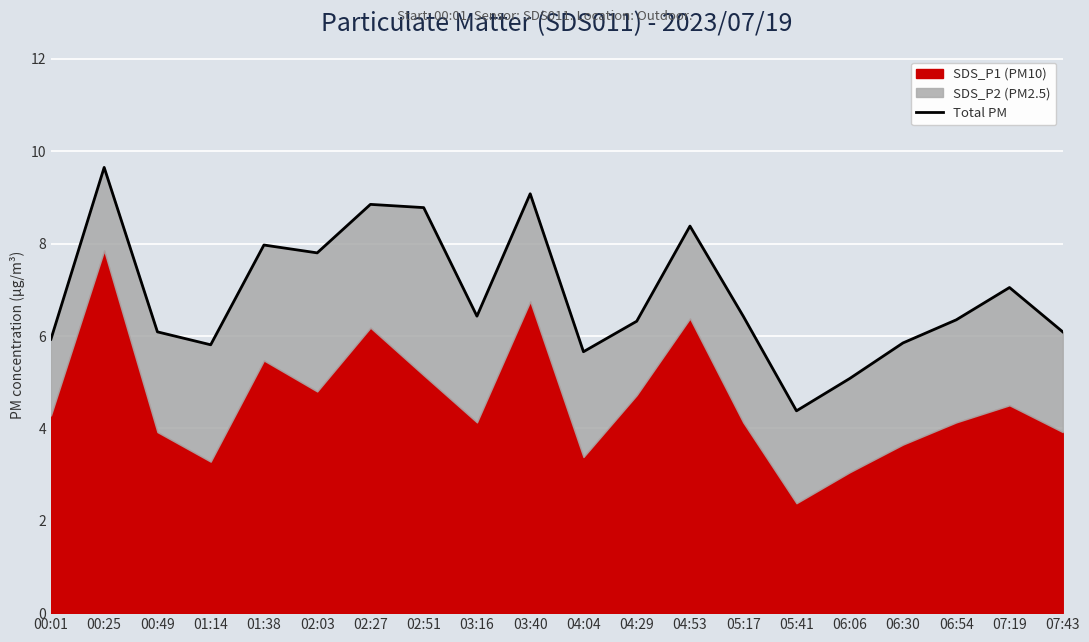

Rank the categories by value from lowest to highest.

05:41, 06:06, 04:04, 01:14, 06:30, 00:01, 00:49, 07:43, 04:29, 06:54, 03:16, 05:17, 07:19, 02:03, 01:38, 04:53, 02:51, 02:27, 03:40, 00:25